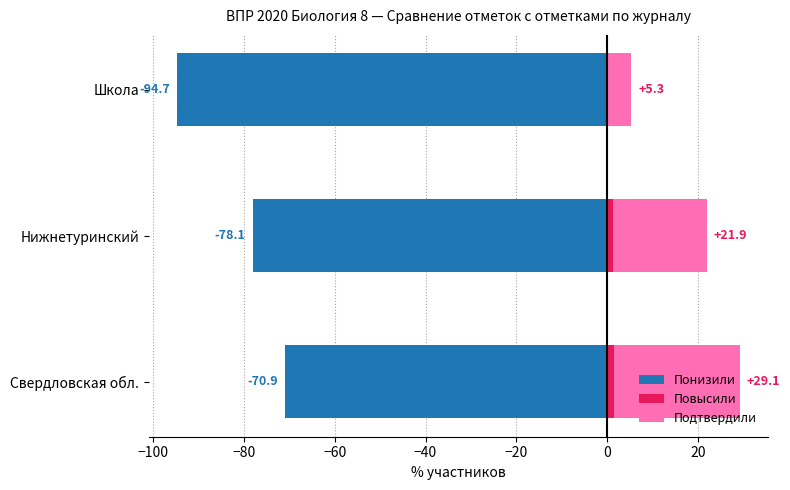

How many bars are there in each group?

3